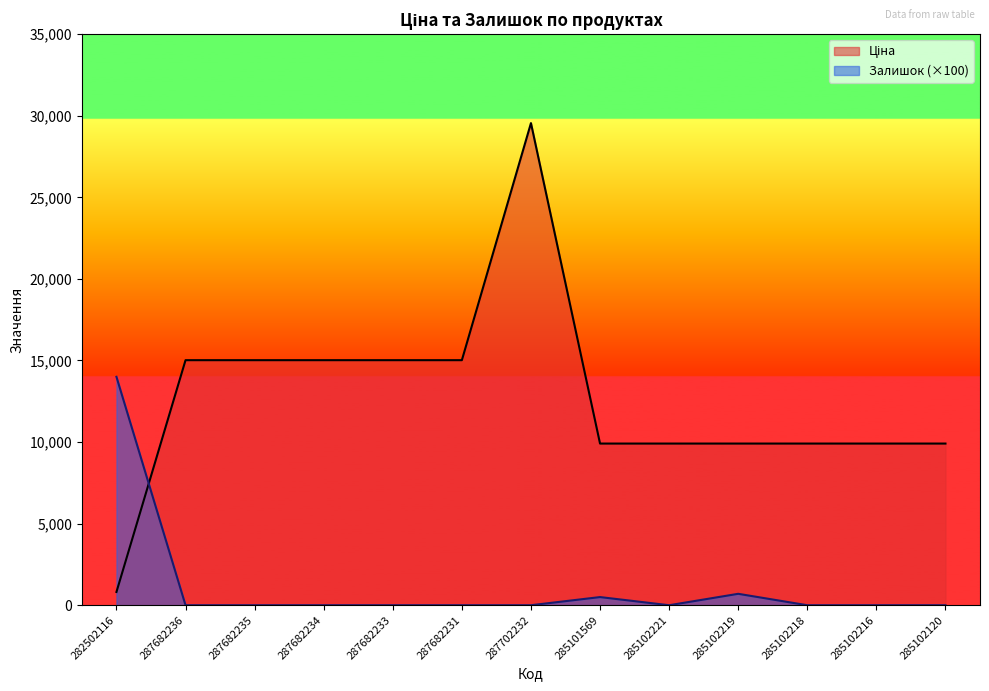

What is the greatest value displayed?

29548.9